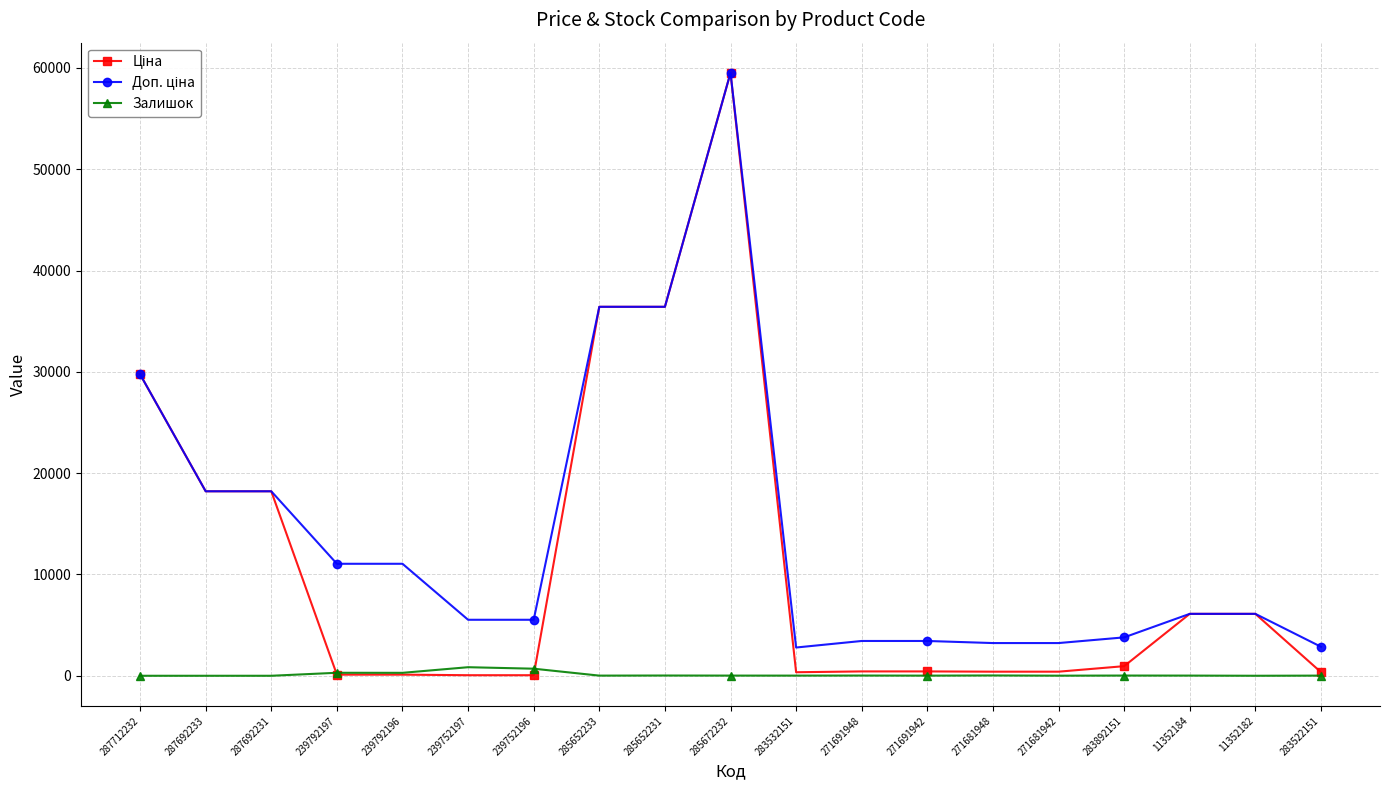

What is the difference between the highest and lowest values at 271681942?

3219.8